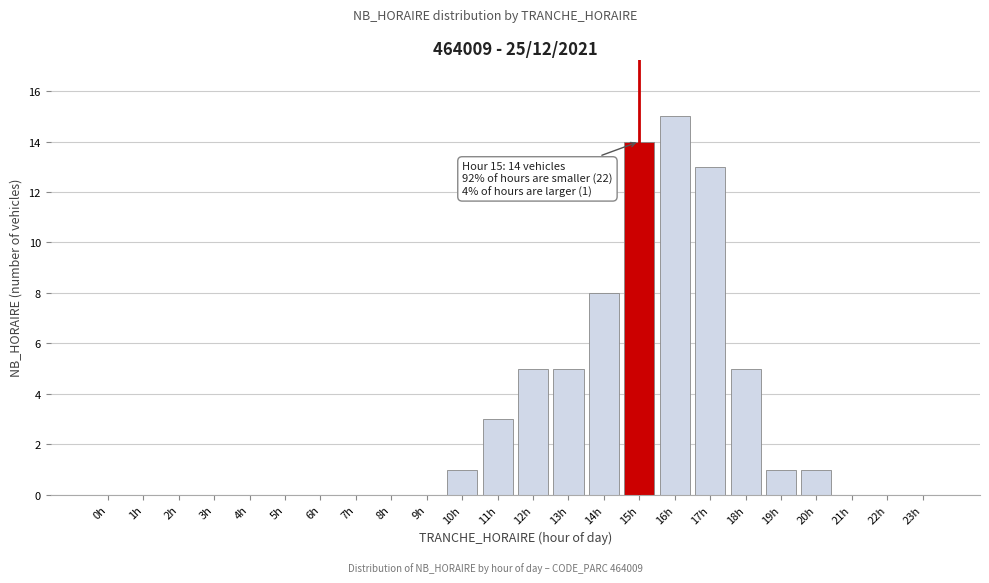

Reading left to right, what are all the values shown in this chart?

0h=0	1h=0	2h=0	3h=0	4h=0	5h=0	6h=0	7h=0	8h=0	9h=0	10h=1	11h=3	12h=5	13h=5	14h=8	15h=14	16h=15	17h=13	18h=5	19h=1	20h=1	21h=0	22h=0	23h=0